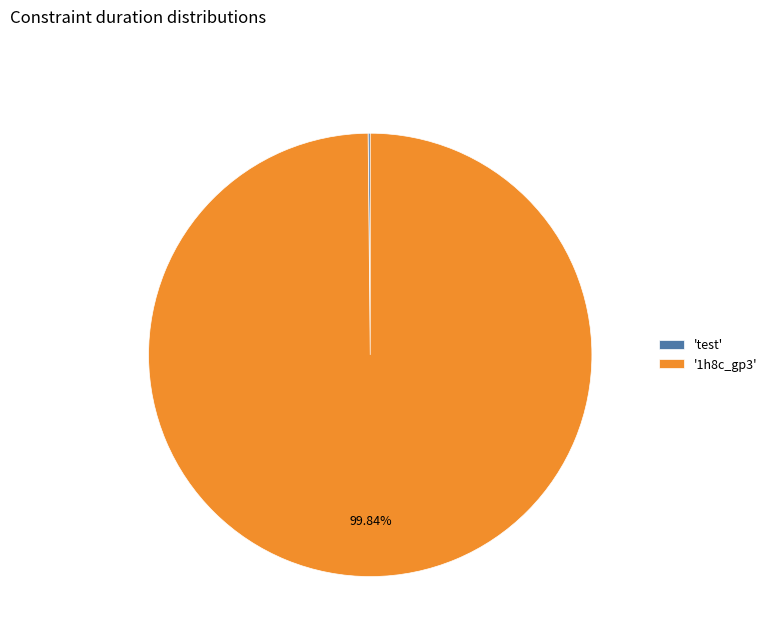

Does '1h8c_gp3' represent more than half of the total?

Yes